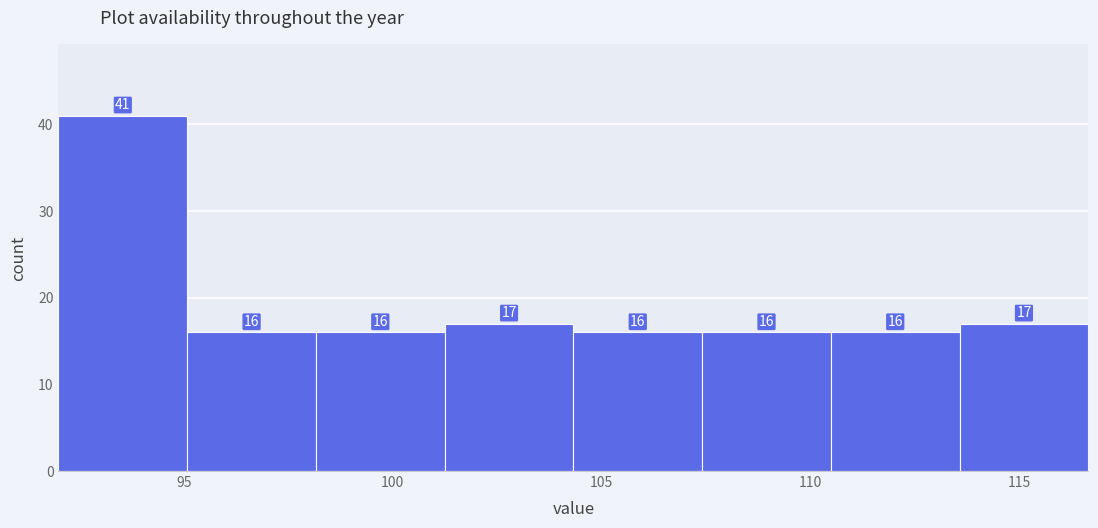

Reading left to right, transcribe this chart: for each bar, give the range it covers on the x-axis and its height. The bar edges are not printed on the chart, so give them approximately, as read against the axis.

92.0 to 95.0: 41
95.0 to 98.0: 16
98.0 to 101.0: 16
101.0 to 104.5: 17
104.5 to 107.5: 16
107.5 to 110.5: 16
110.5 to 113.5: 16
113.5 to 116.5: 17